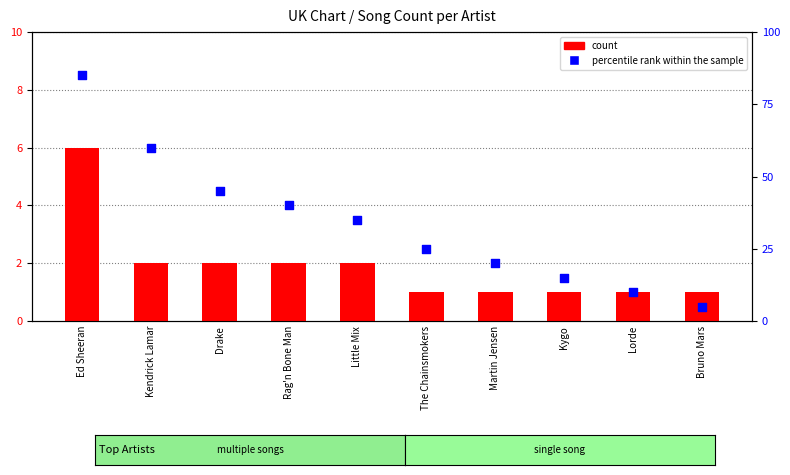

Which series reaches the minimum Y coordinate?

count